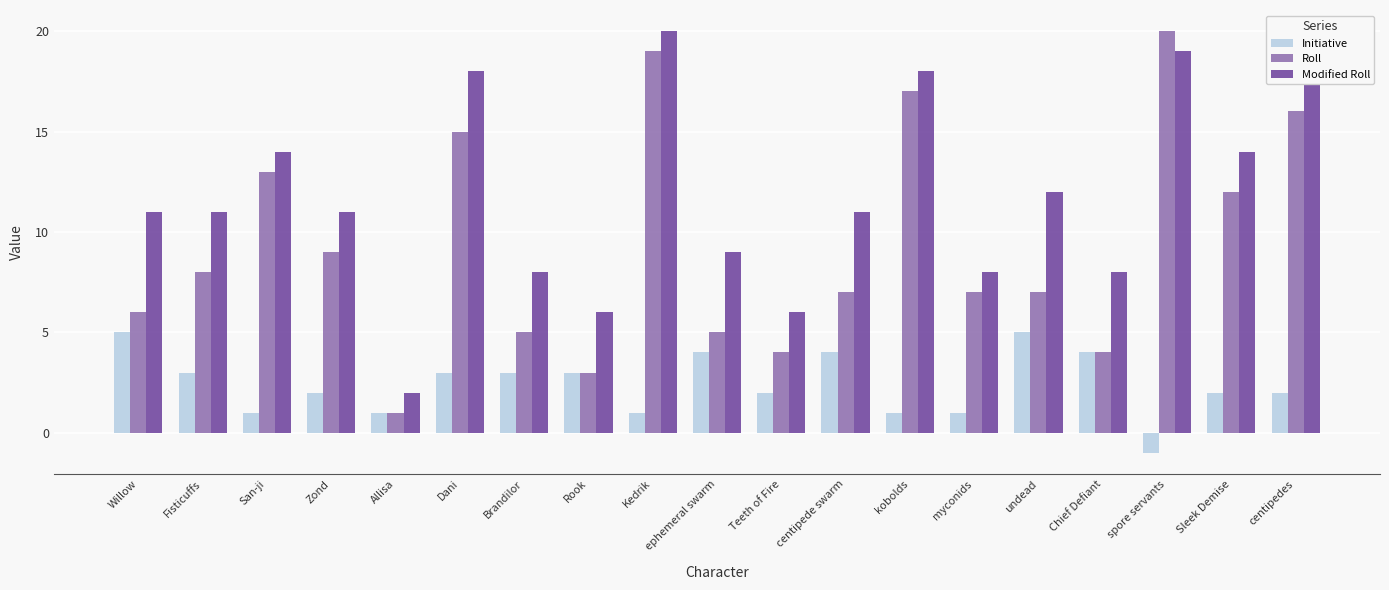

What is the maximum value shown in the chart?

20